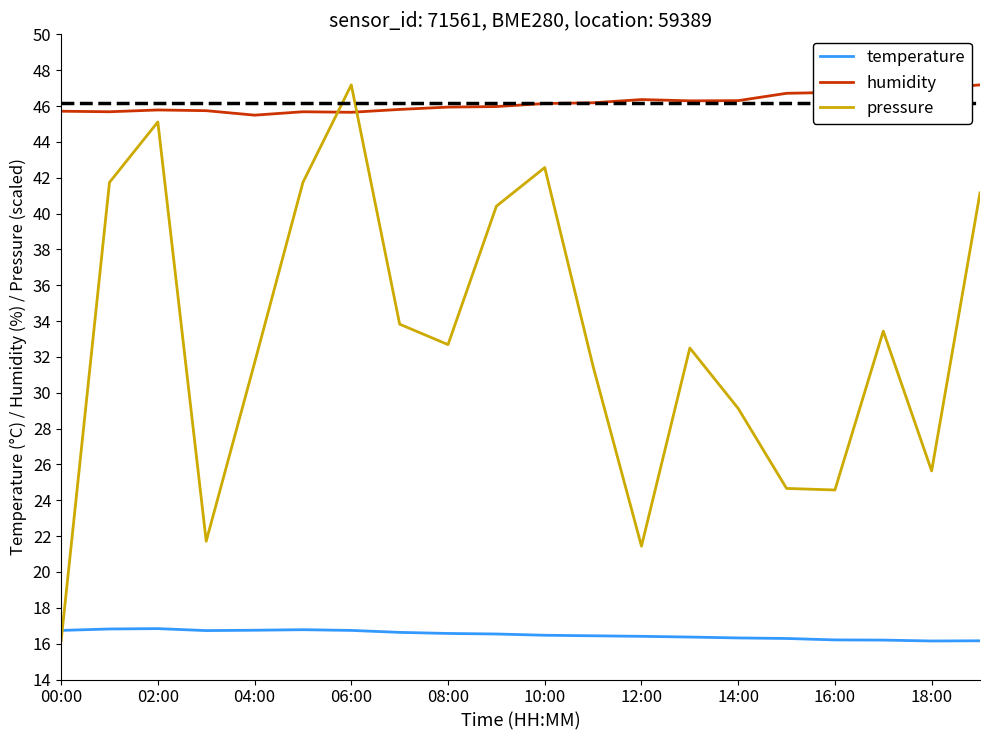

Which series has the largest range (max minus min)?

pressure